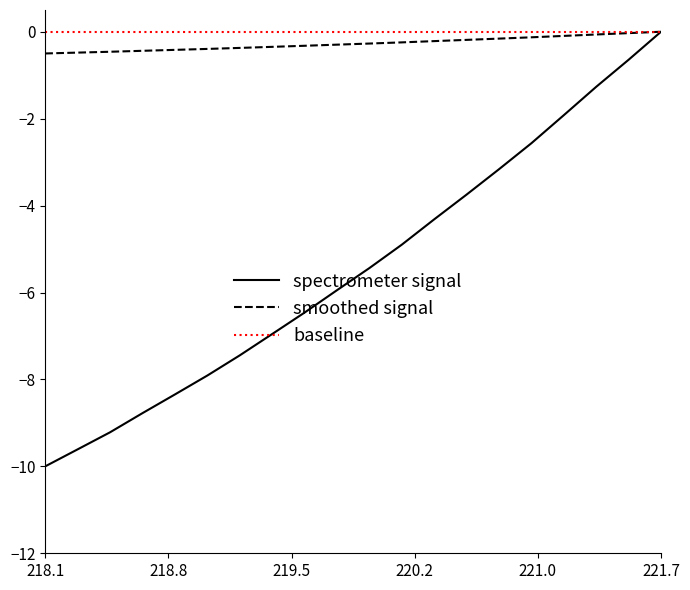

What is the lowest value of the spectrometer signal series?

-10.0